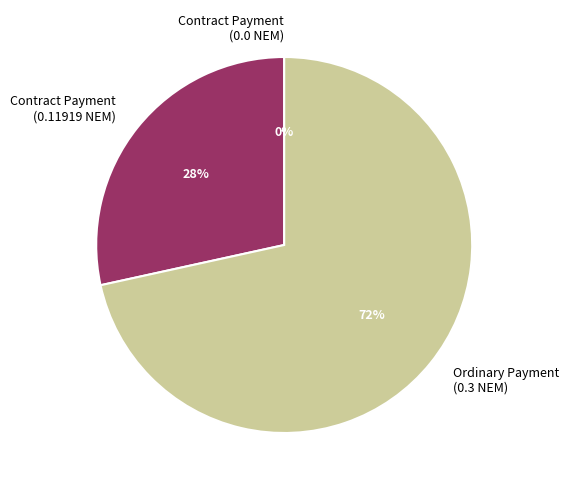

True or false: Contract Payment (0.11919 NEM) accounts for 42% of the total.

False